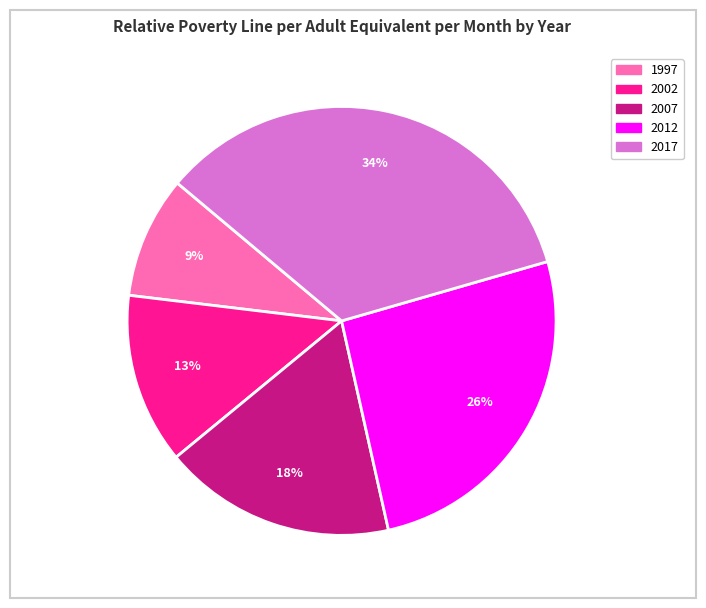

What is the ratio of the value at 2002 to the value at 1997?

1.4